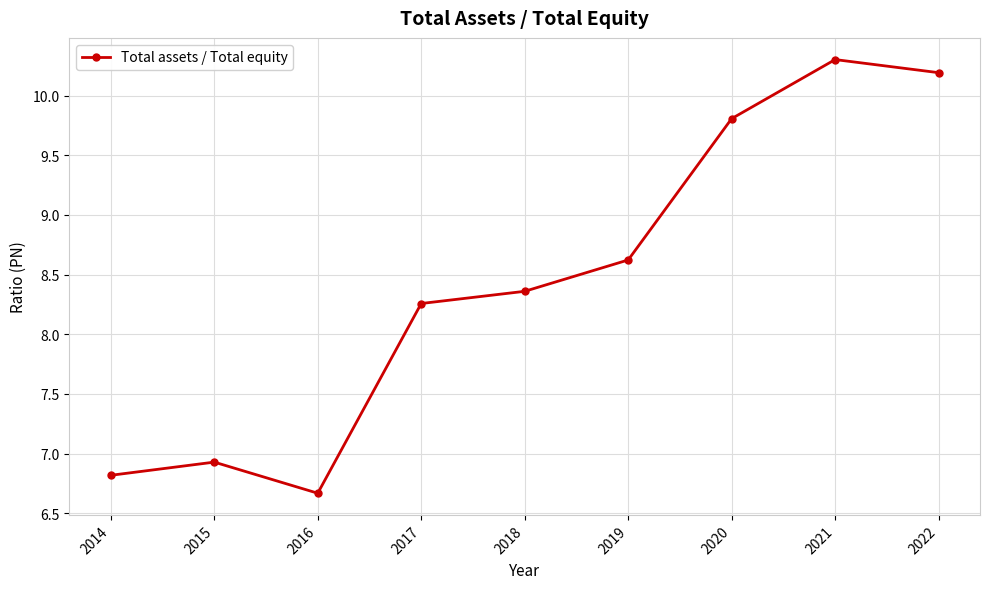

What is the difference between the values at 2016 and 2022?

3.5